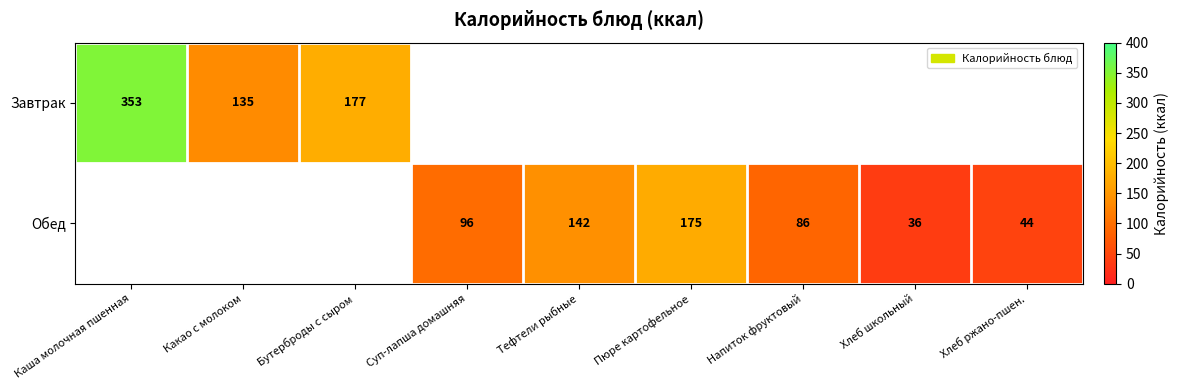

The value of Завтрак at Бутерброды с сыром is 177. True or false?

True